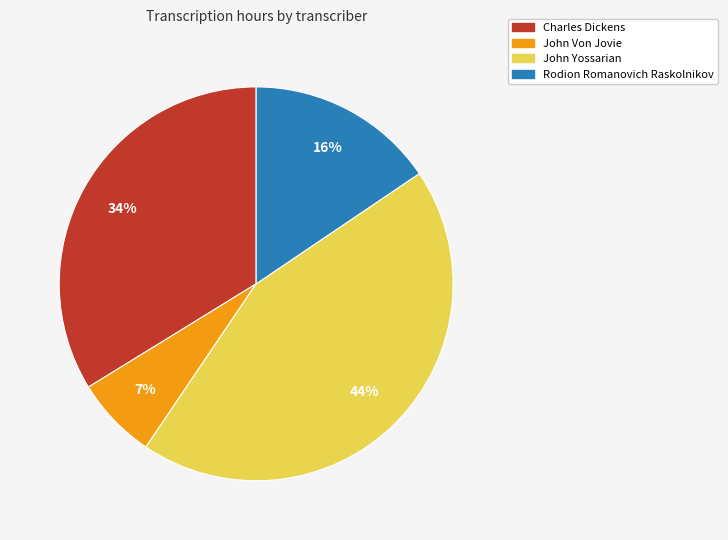

Combined, do Charles Dickens and John Yossarian account for over 50%?

Yes